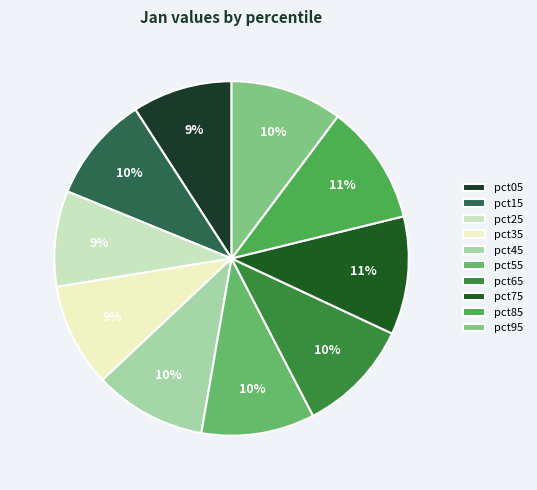

Which has a higher value, pct75 or pct25?

pct75